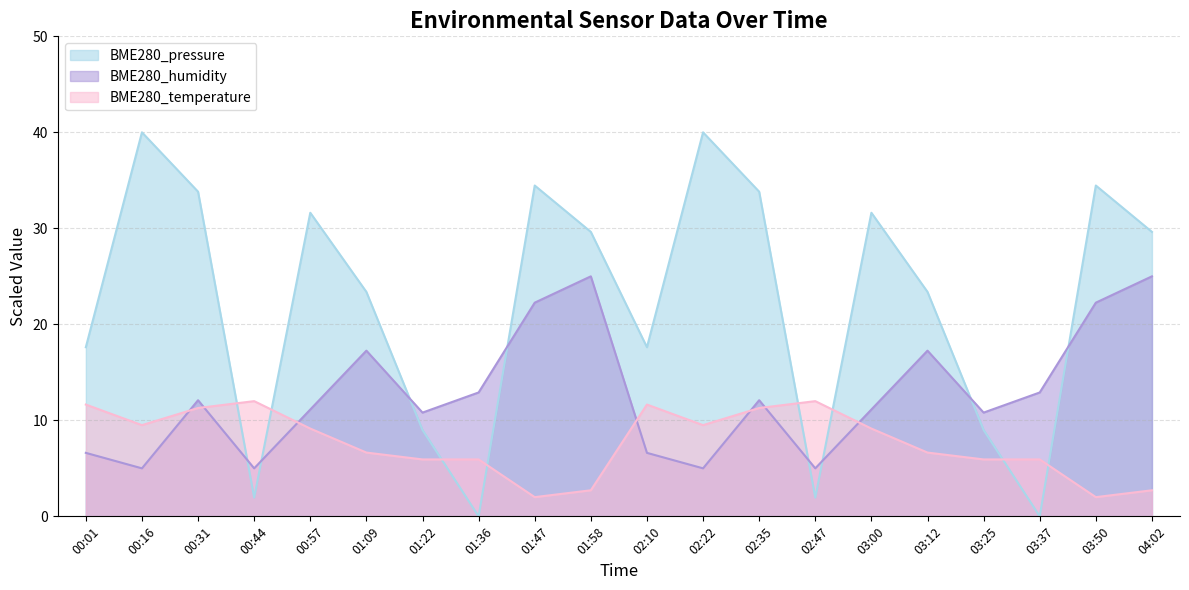

Which series has the largest total across all categories?

BME280_pressure